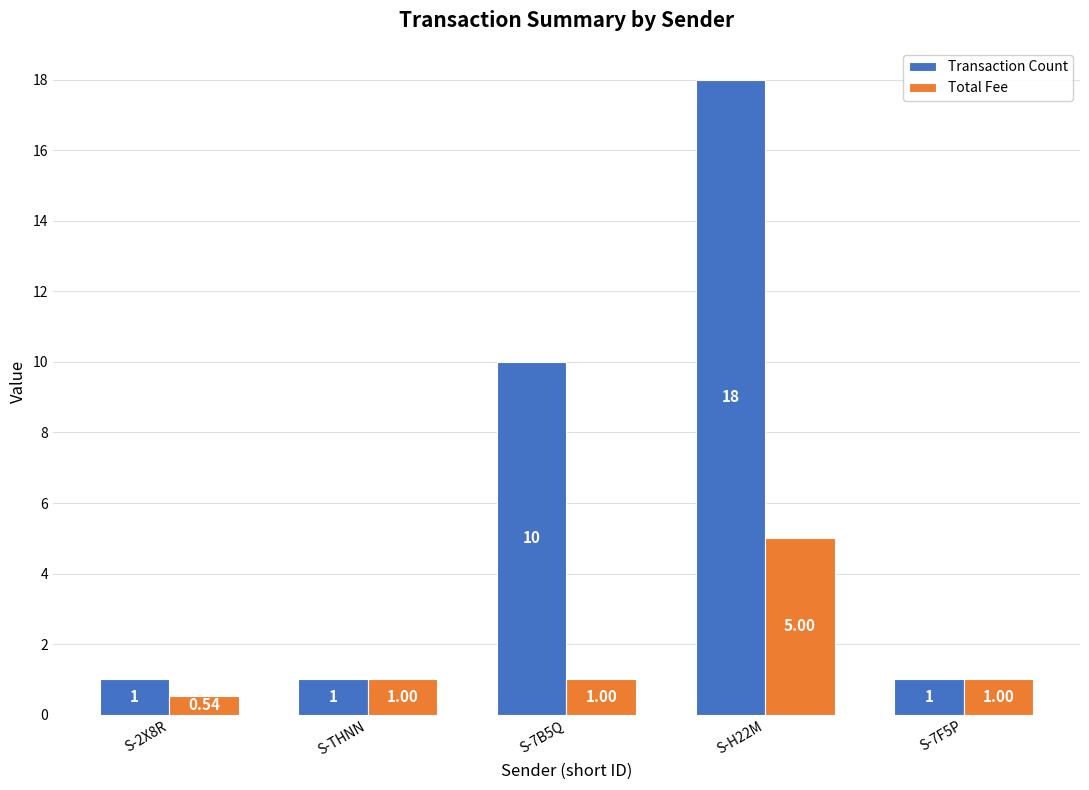

At which category is the sum across all series the highest?

S-H22M